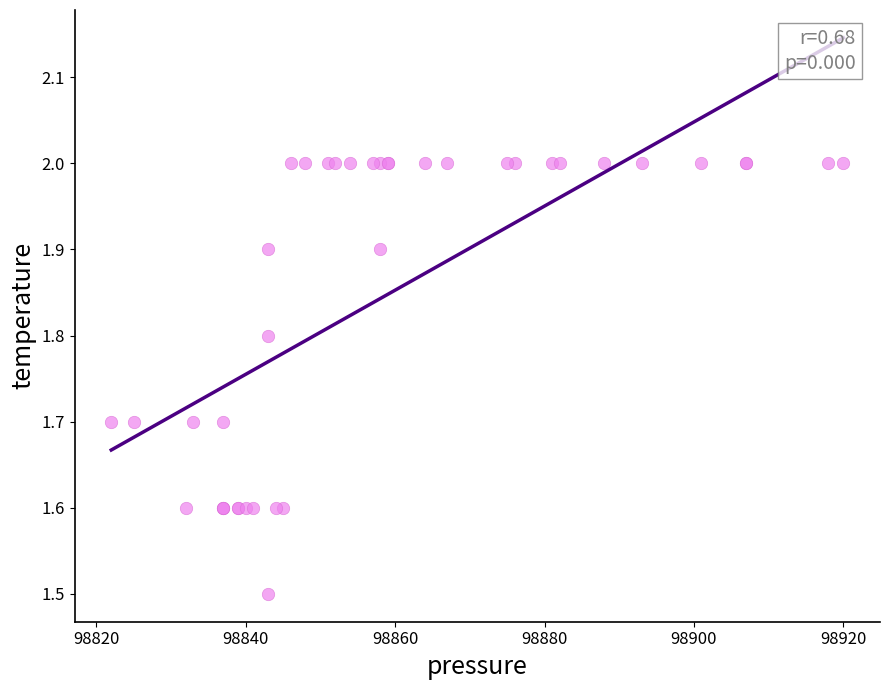

What Y value in the scatter plot is closest to 1?

1.5